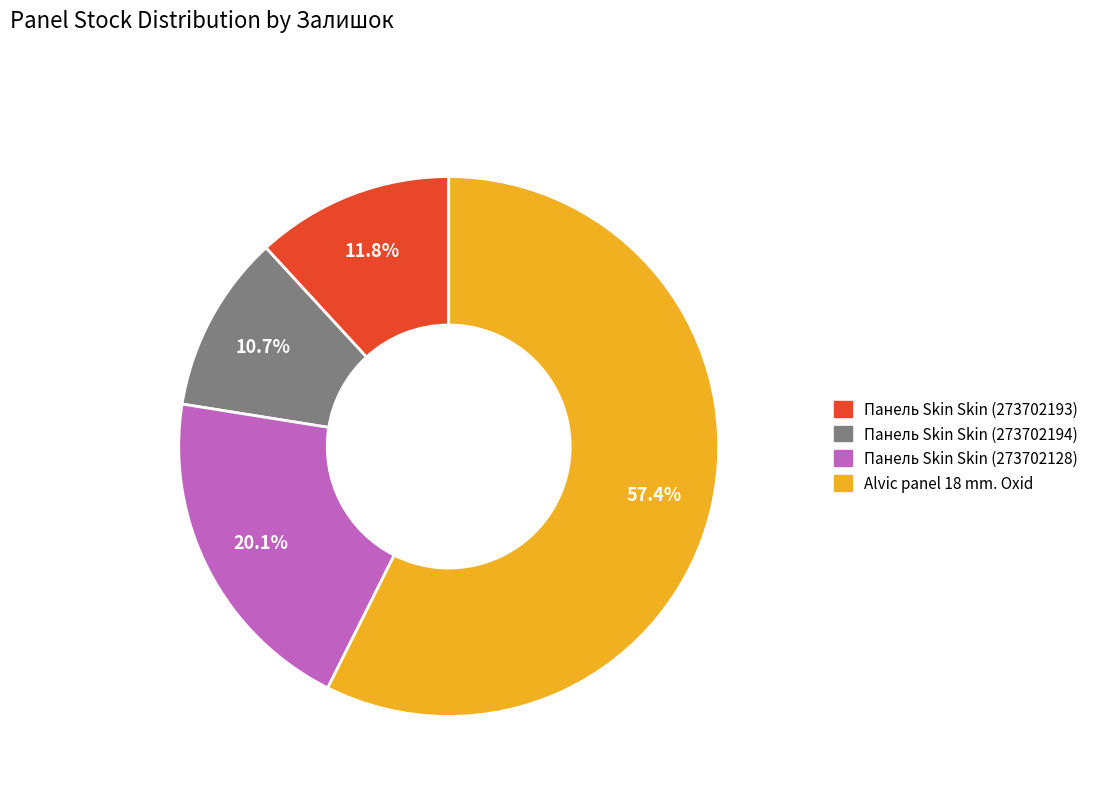

Do Alvic panel 18 mm. Oxid and Панель Skin Skin (273702193) together represent more than half of the pie?

Yes